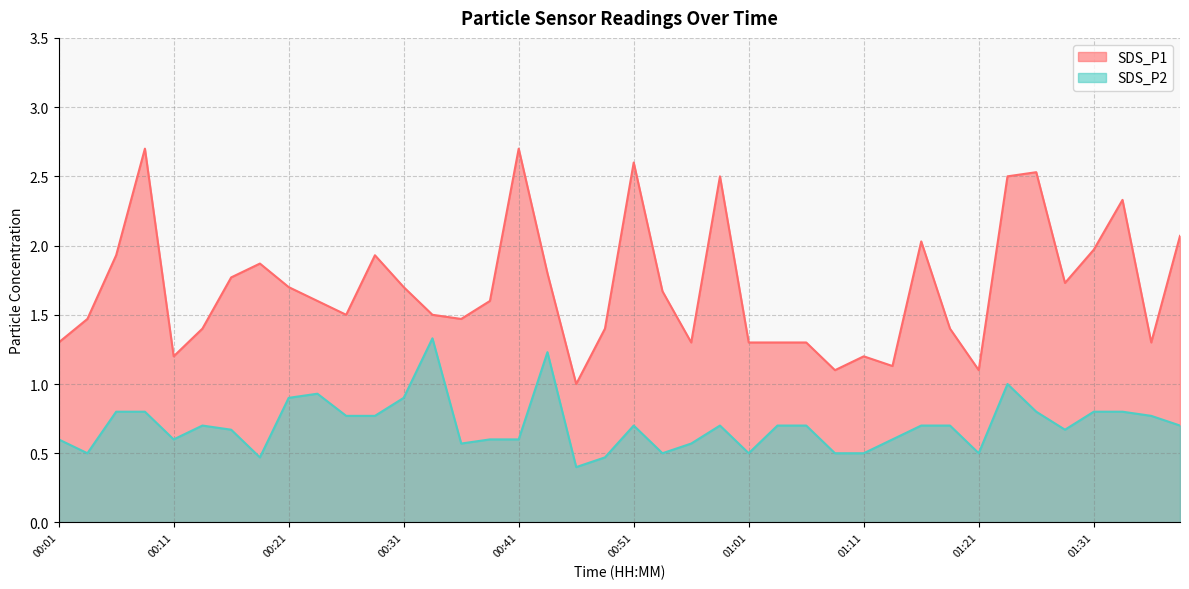

What is the sum of all SDS_P2 values?

28.0